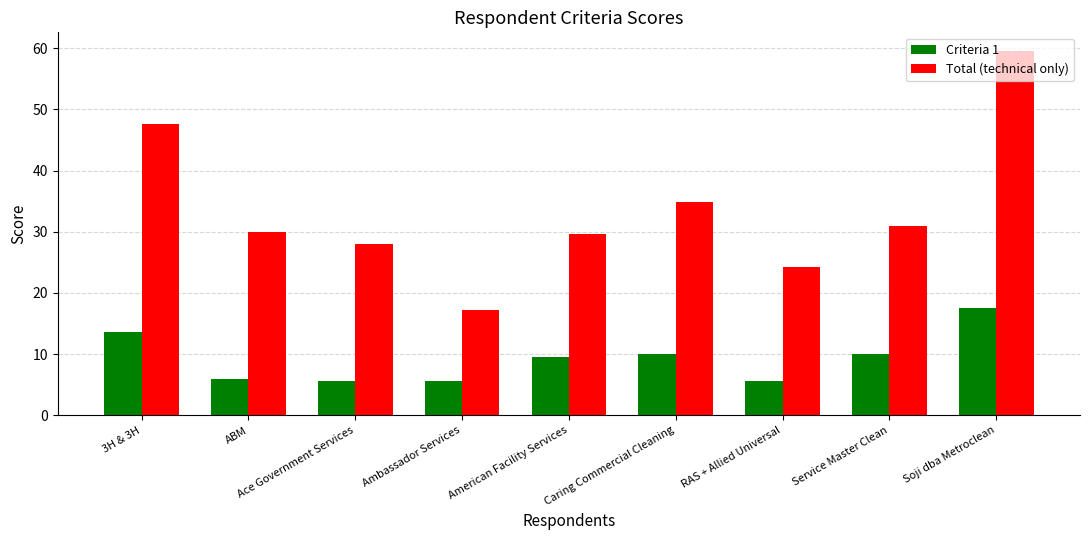

Rank the series by their average value, from highest to lowest.

Total (technical only), Criteria 1